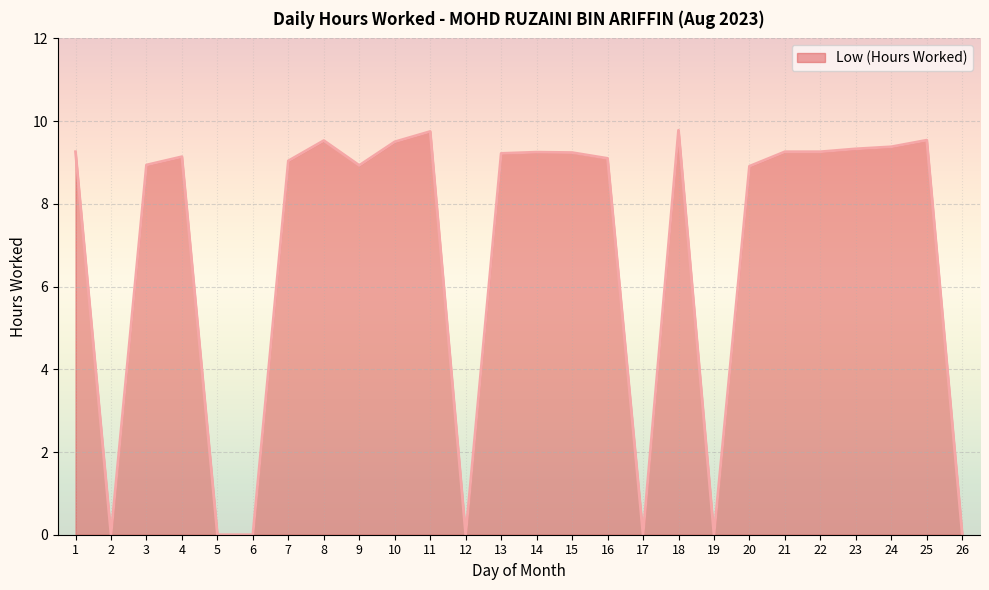

True or false: there are more than 0 points higher than both neighbors.

True